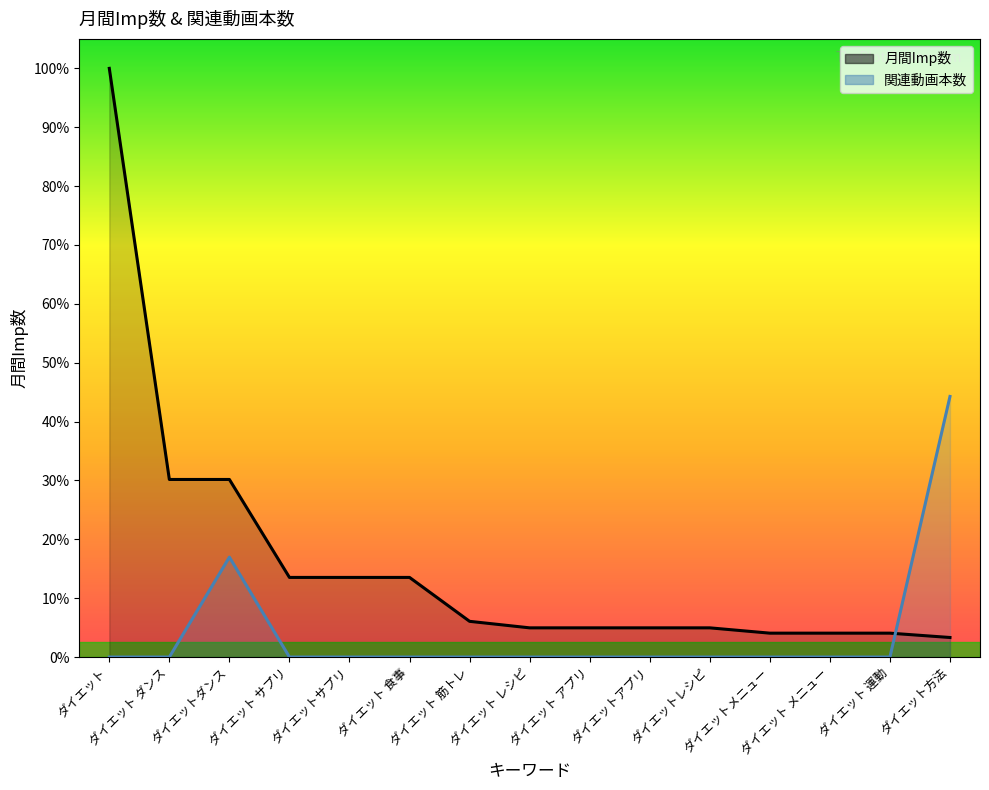

Where do 月間Imp数 and 関連動画本数 first cross each other?

ダイエット 運動 and ダイエット方法